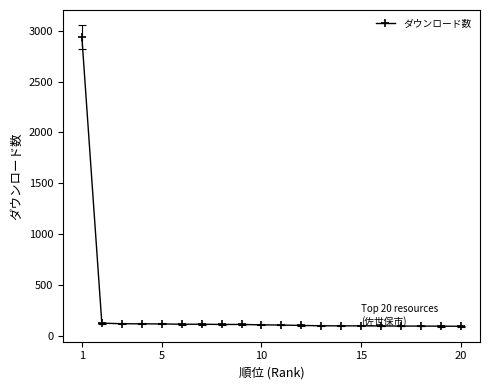

What is the difference between the maximum and minimum values?

2846